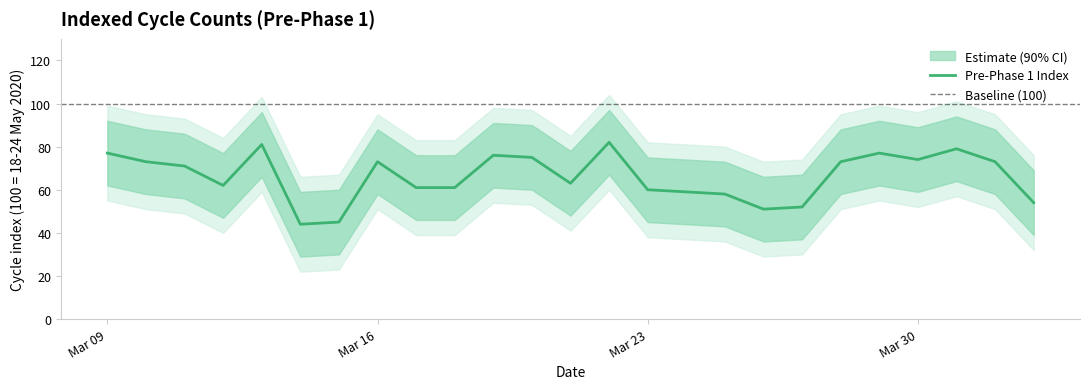

Read the value at 2020-03-27.

52